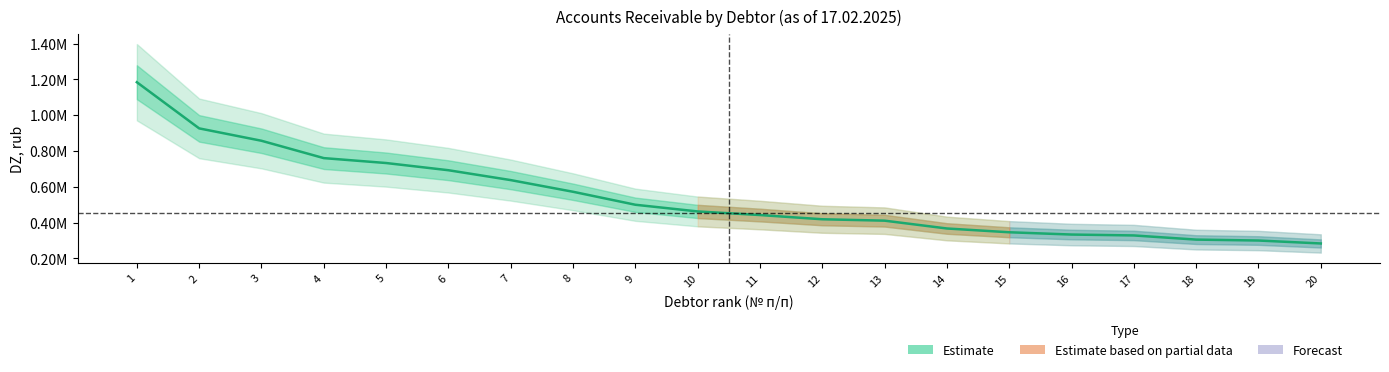

Reading left to right, what are all the values shown in this chart?

1=1184500.0	2=926546.2	3=857380.4	4=760477.5	5=733041.6	6=692792.1	7=637614.1	8=572442.7	9=499927.1	10=462514.4	11=442429.0	12=418827.1	13=411003.8	14=367315.3	15=346172.1	16=333462.1	17=328445.2	18=305203.7	19=300068.7	20=283656.4